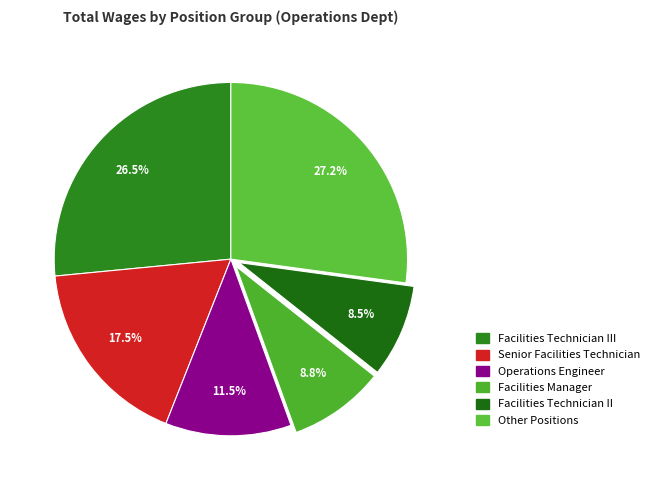

Is there any slice that represents more than half of the pie?

No